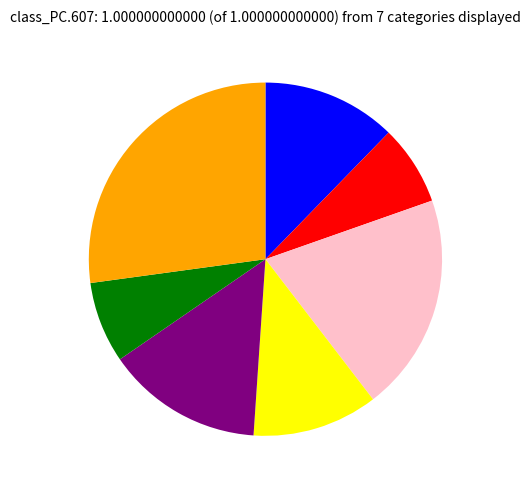

Is there a majority slice in this chart?

No